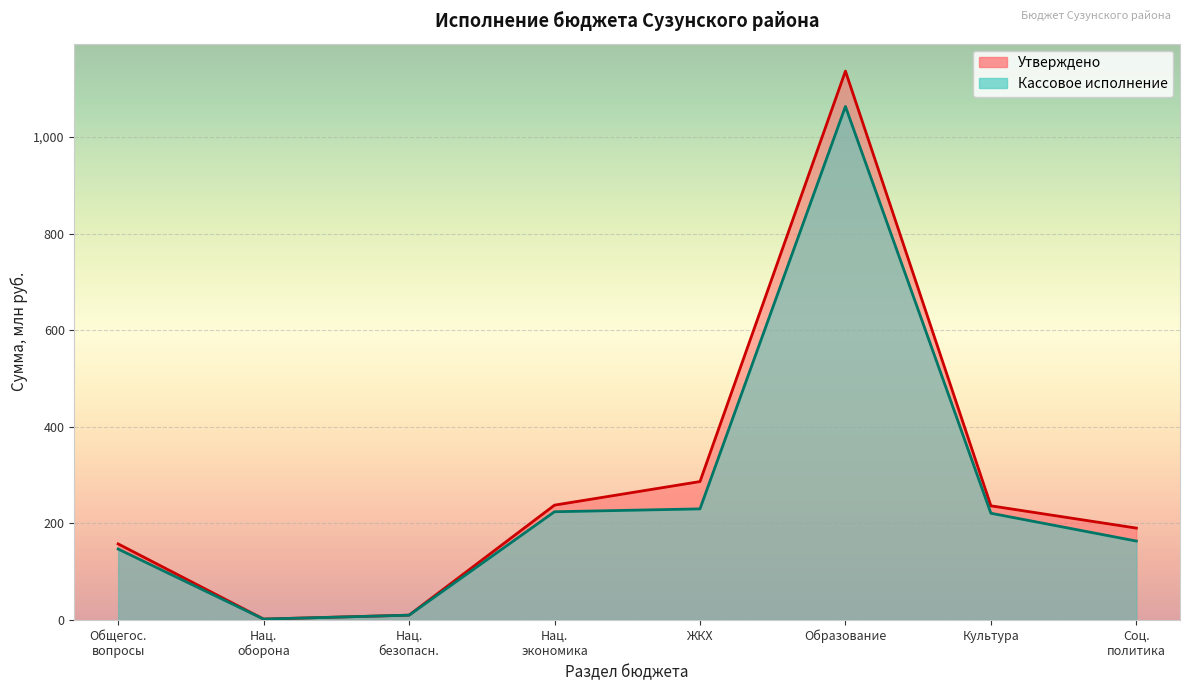

True or false: Кассовое исполнение has a value of 395.7 at ЖИЛИЩНО-КОММУНАЛЬНОЕ ХОЗЯЙСТВО.

False